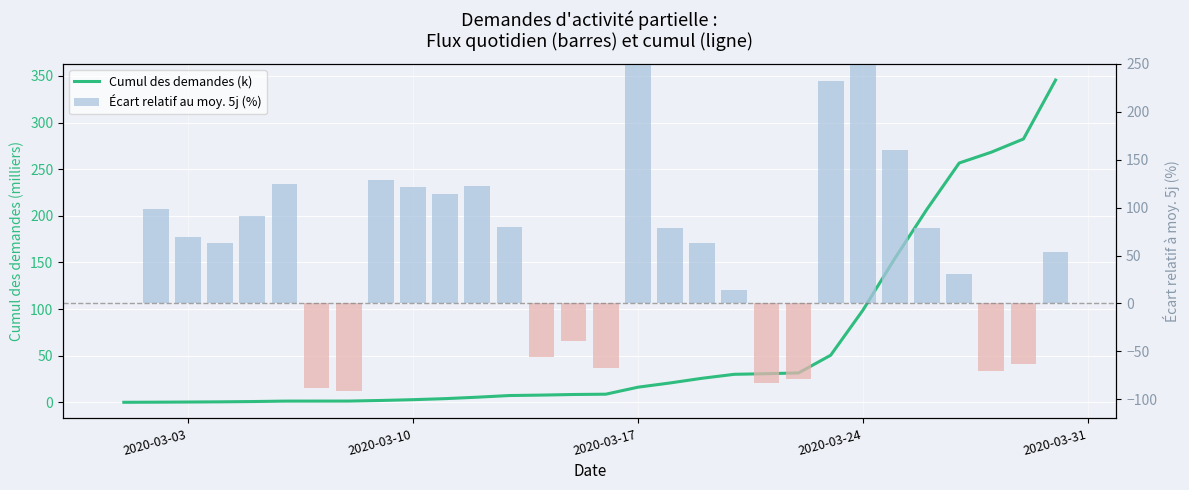

Between 2020-03-03 and 9, which series saw the biggest shift?

Écart relatif au moy. 5j (%)